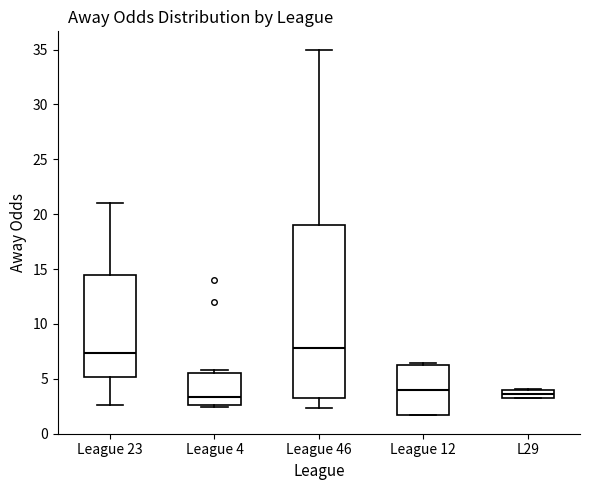

Comparing the boxes themselves (not the whiskers), which one is the tallest?

League 46